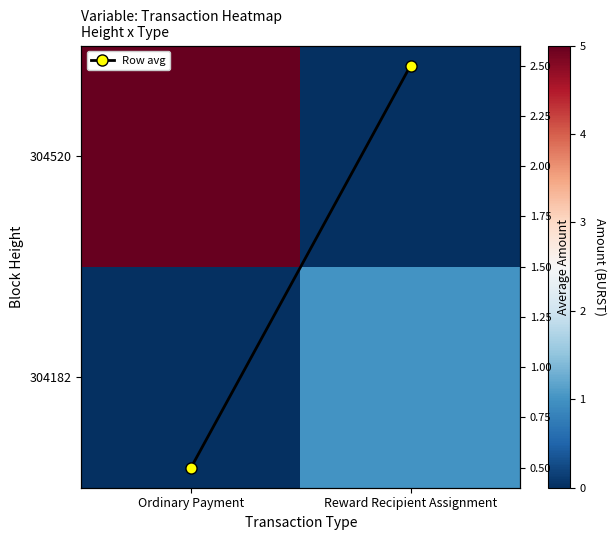

Is it true that 304520 equals 0.0 at Reward Recipient Assignment?

True